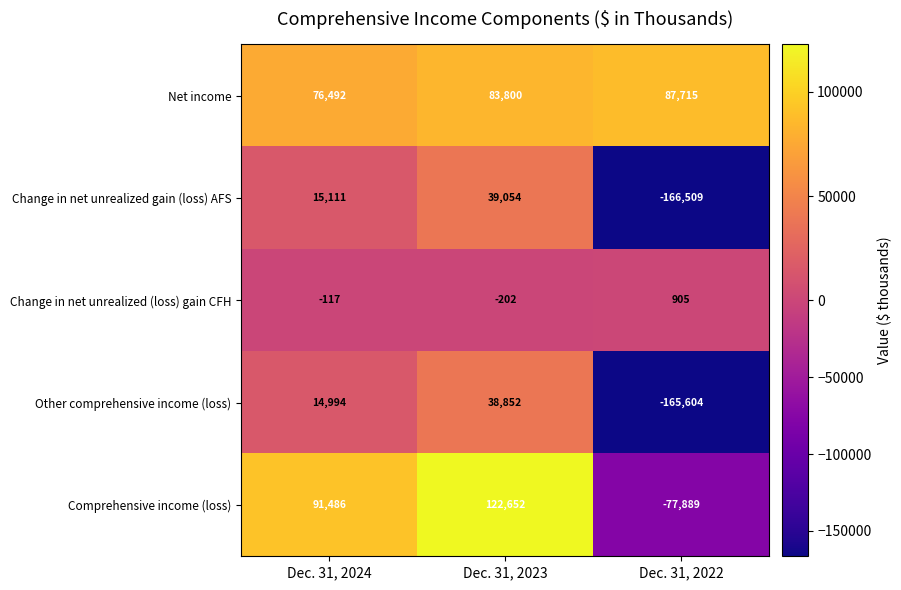

Which series changed the most between Dec. 31, 2024 and Dec. 31, 2022?

Change in net unrealized gain (loss) AFS